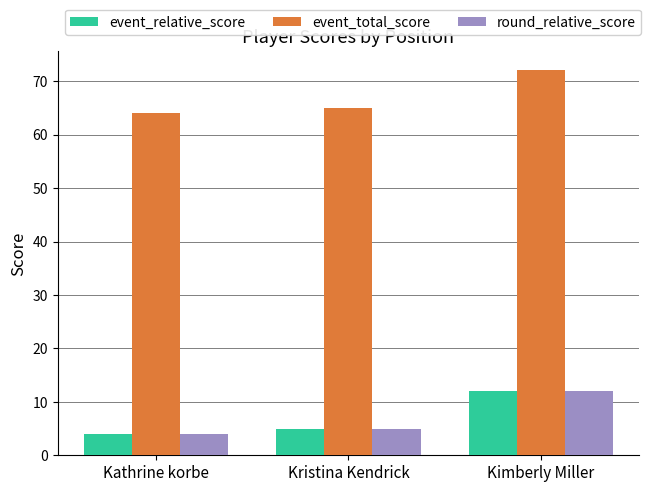

What is the difference between the maximum and minimum values in the round_relative_score series?

8